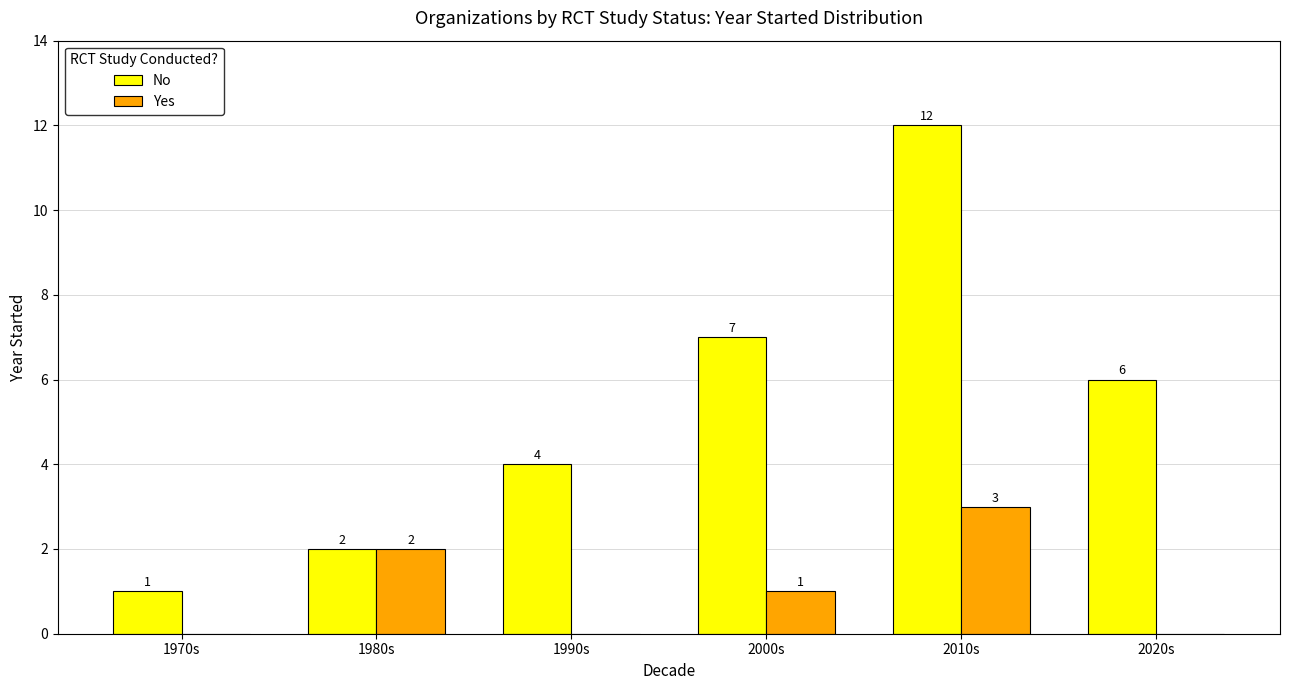

How many Yes values are between 0 and 2?

5